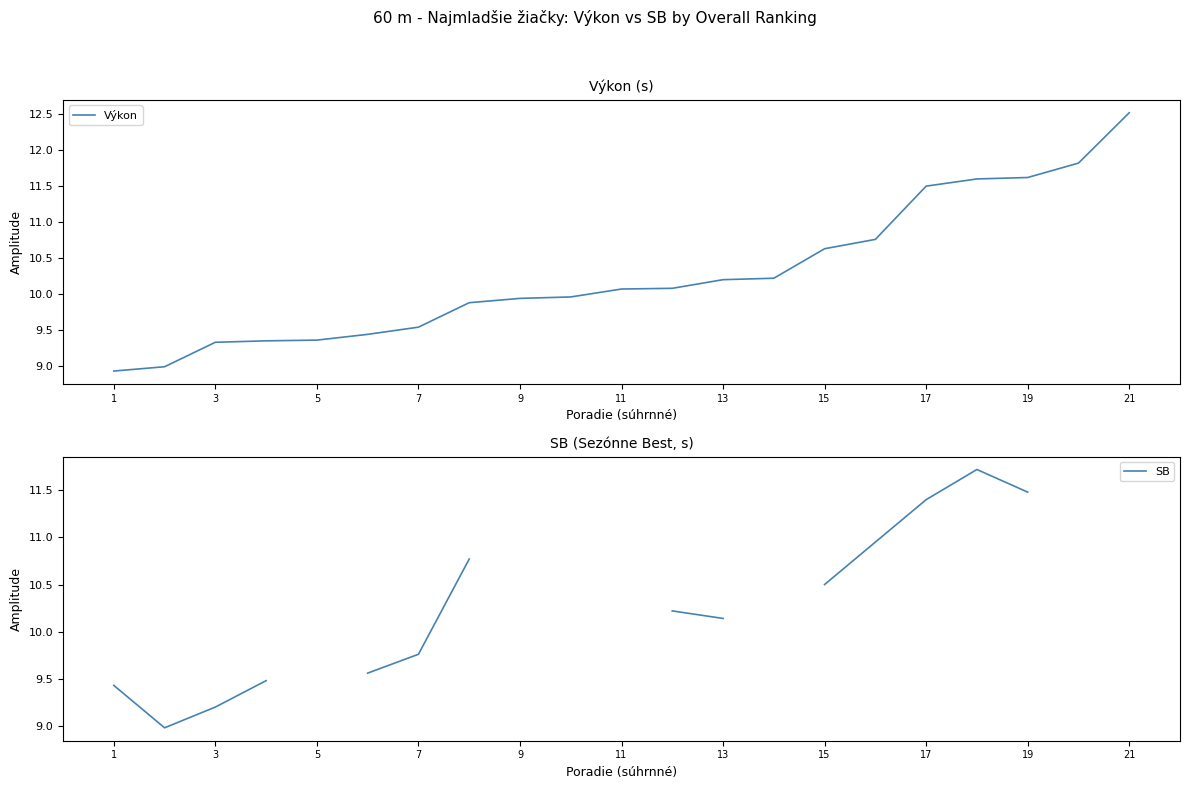

At which label does Výkon first exceed 10?

11